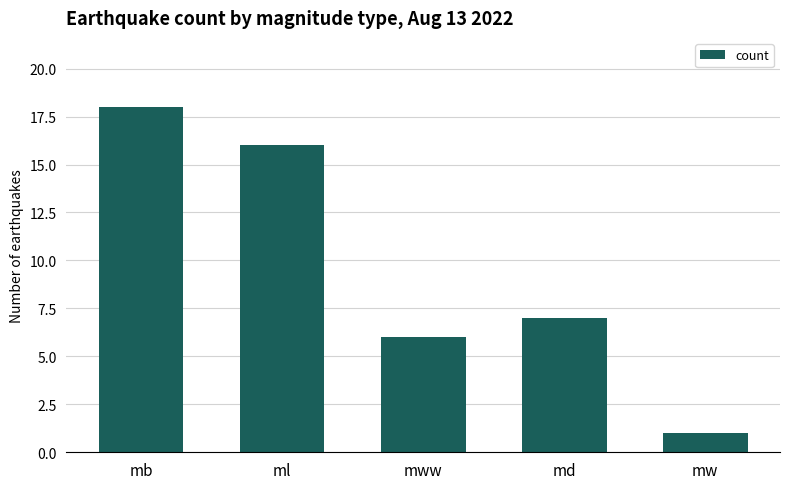

Reading left to right, transcribe all the data shown in this chart.

mb=18	ml=16	mww=6	md=7	mw=1